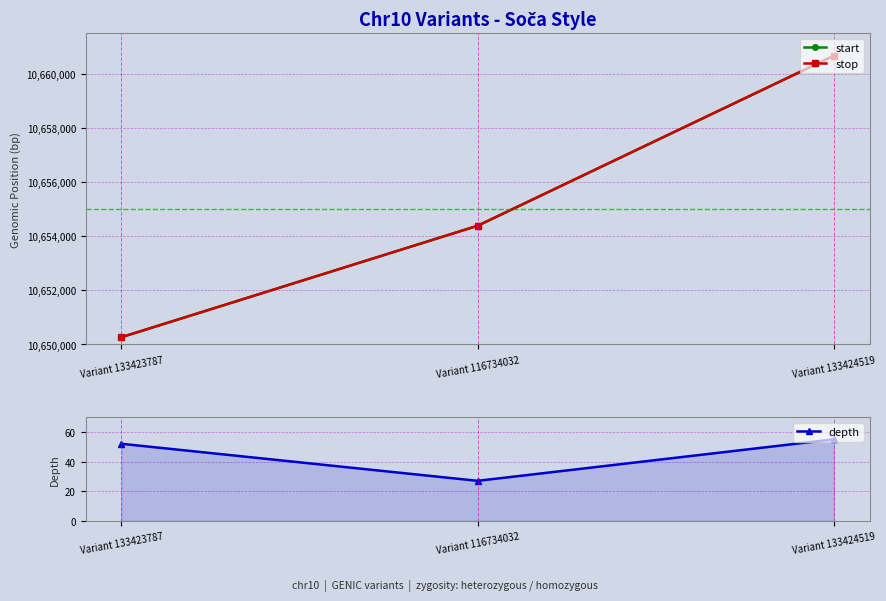

Reading left to right, what are all the values shown in this chart?

start: 10650267	10654386	10660667
stop: 10650268	10654387	10660668
depth: 52	27	55